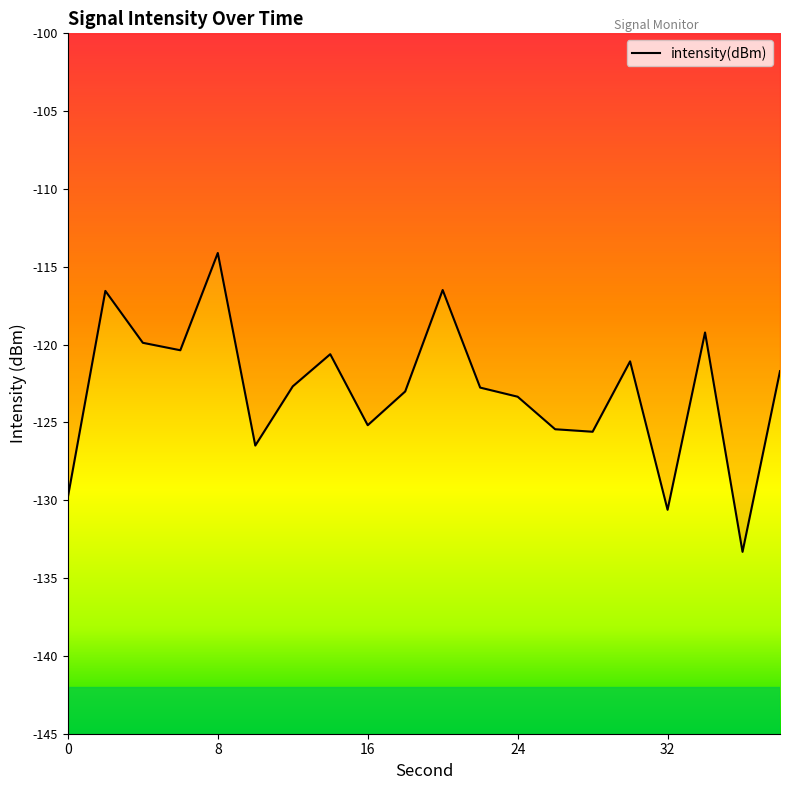

What is the maximum value shown in the chart?

-114.1